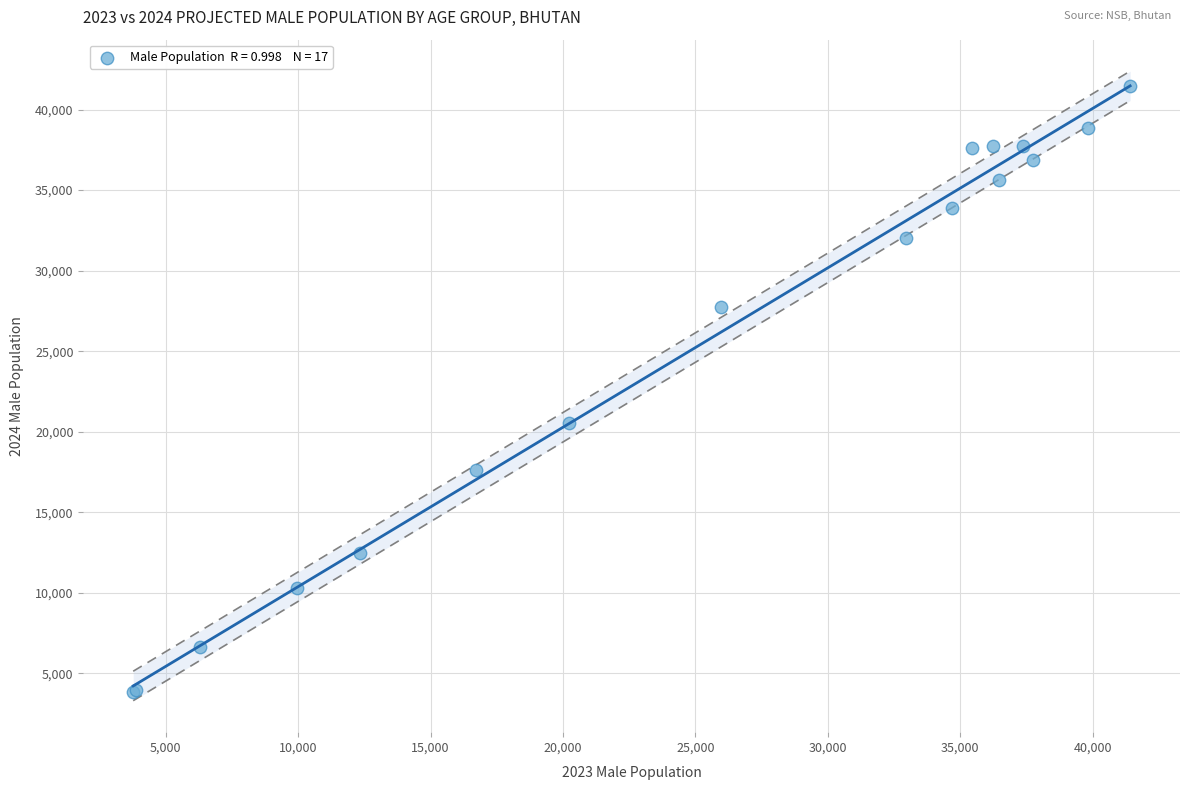

What Y value in the scatter plot is closest to 22653?

20553